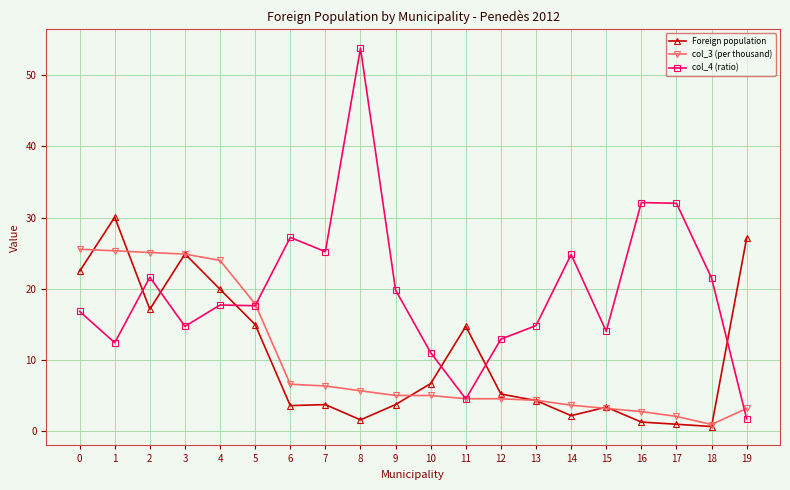

Where is the first local maximum for Foreign population?

1